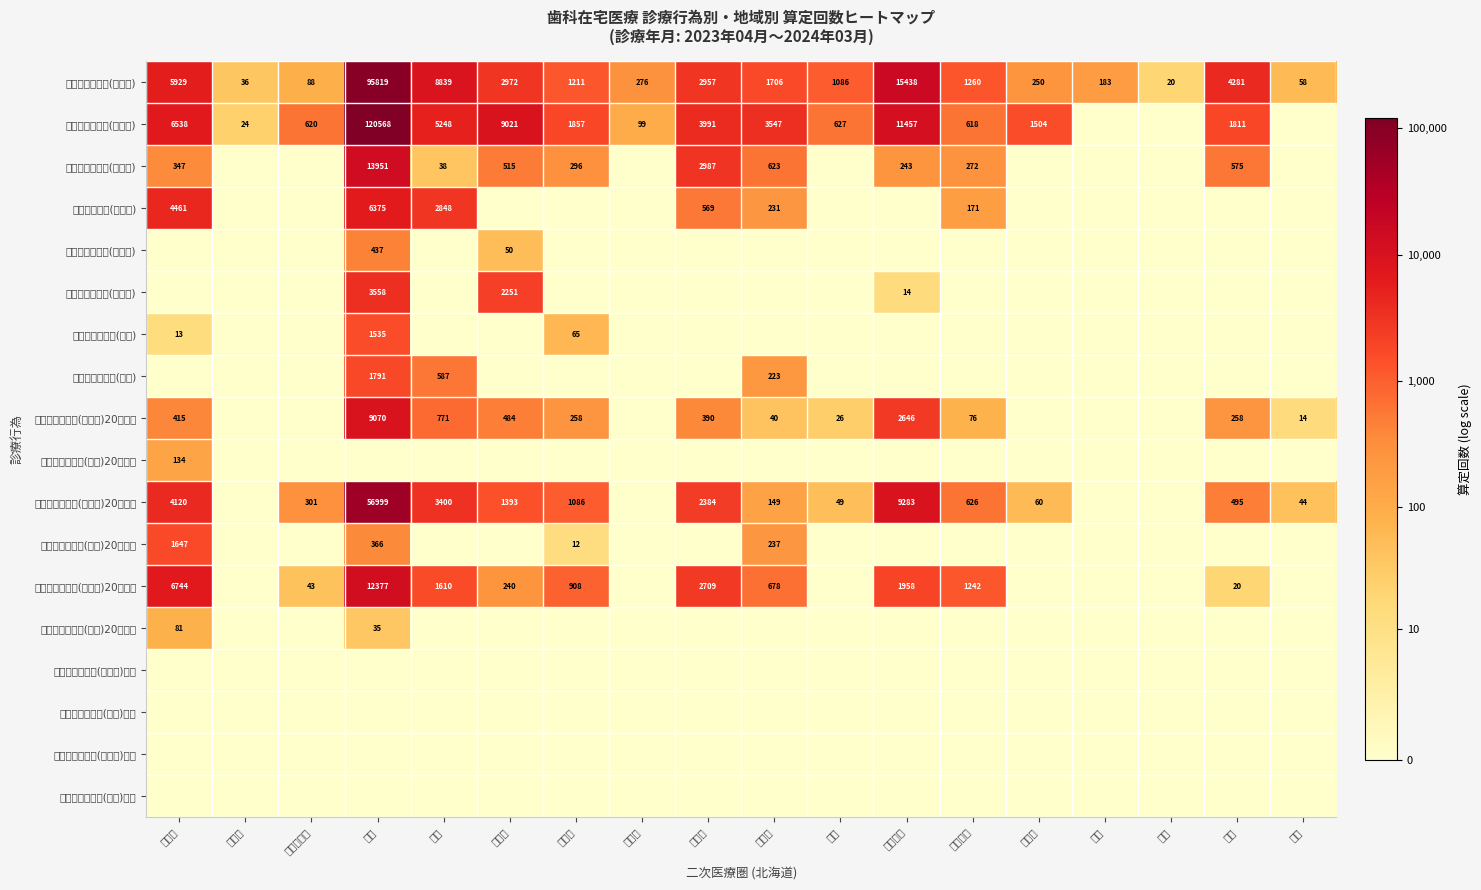

The 歯科訪問診療２(診療所) series shows 144 at 北空知. True or false?

False